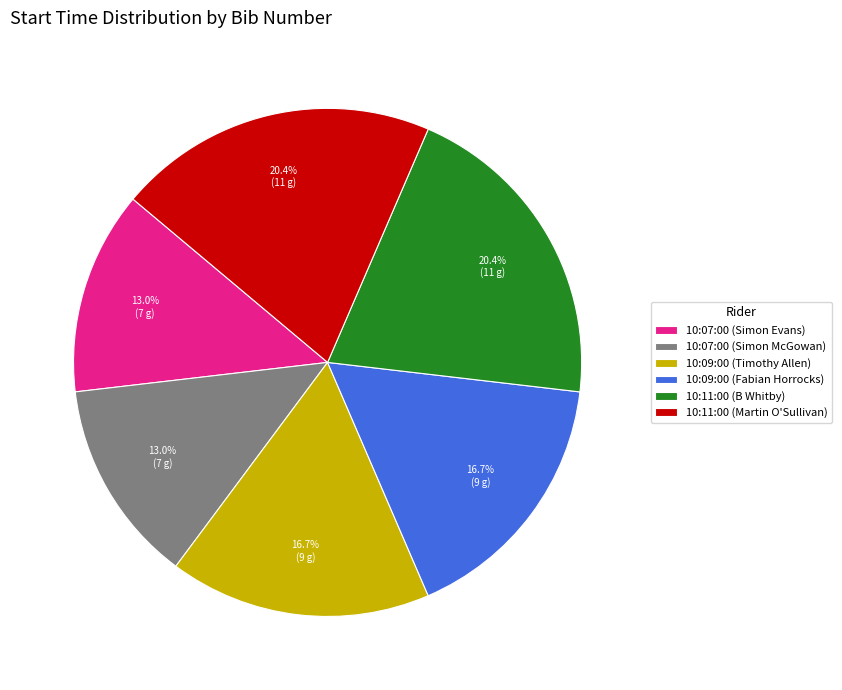

True or false: 10:07:00 (Simon Evans) accounts for 13% of the total.

True